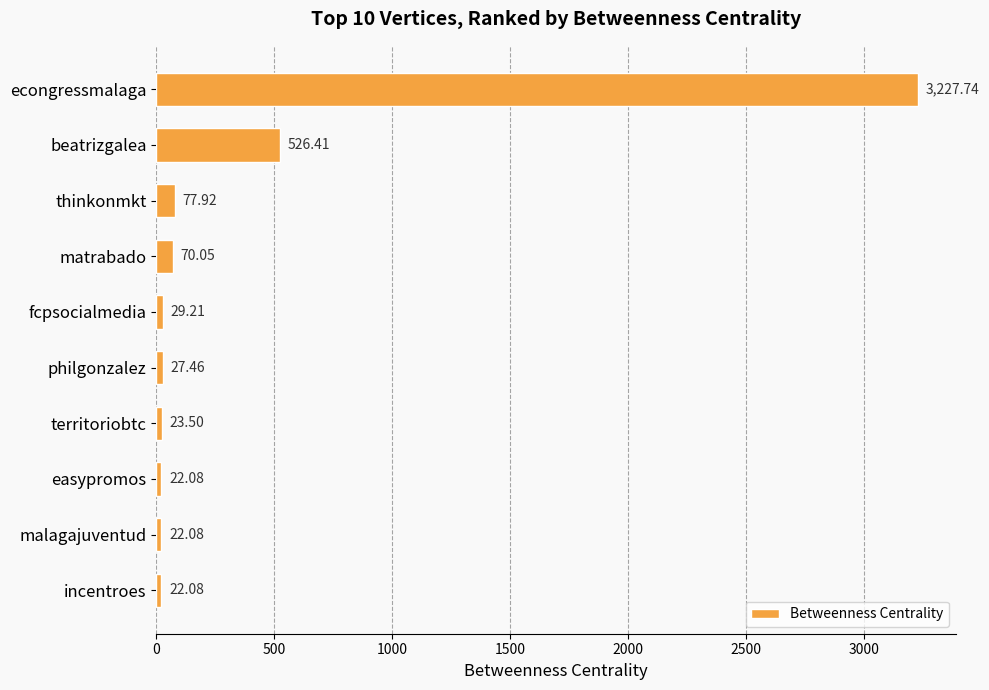

What is the sum of all values?

4048.5